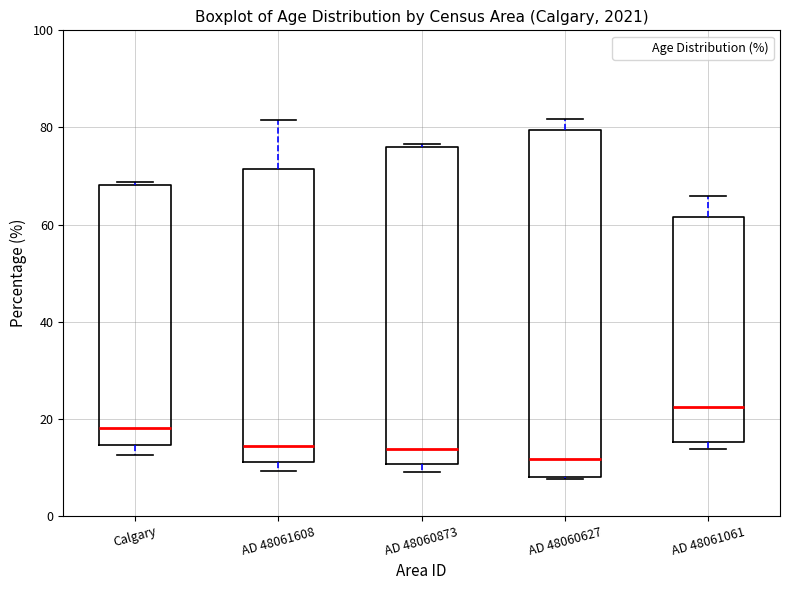

Reading left to right, transcribe this box plot: for each box, give where its median line is, the range the box spans, and where its two whiskers end, as read against the y-axis. The values are not printed on the chart, so give them approximately, as read against the axis.

Calgary: median 18, box 14 to 68, whiskers 12 to 68 (just above the box's upper edge)
AD 48061608: median 14, box 12 to 72, whiskers 10 to 82
AD 48060873: median 14, box 10 to 76, whiskers 10 (just below the box's lower edge) to 76
AD 48060627: median 12, box 8 to 80, whiskers 8 to 82
AD 48061061: median 22, box 16 to 62, whiskers 14 to 66